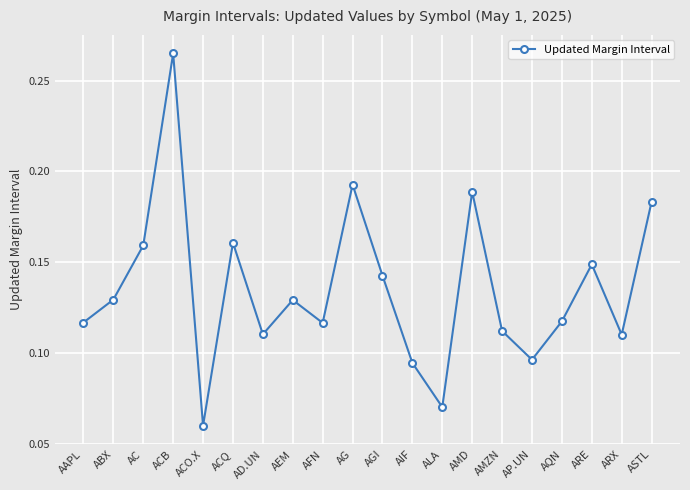

How many interior local valleys (lower than both neighbors) does the data have?

6